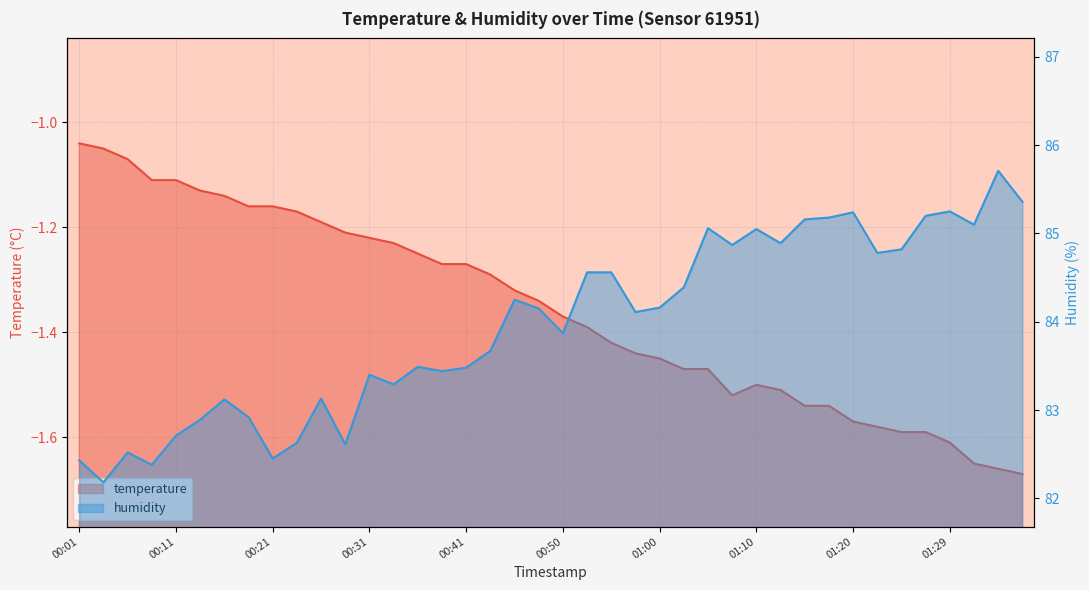

What is the value of the temperature point at the 35th from the left?

-1.6